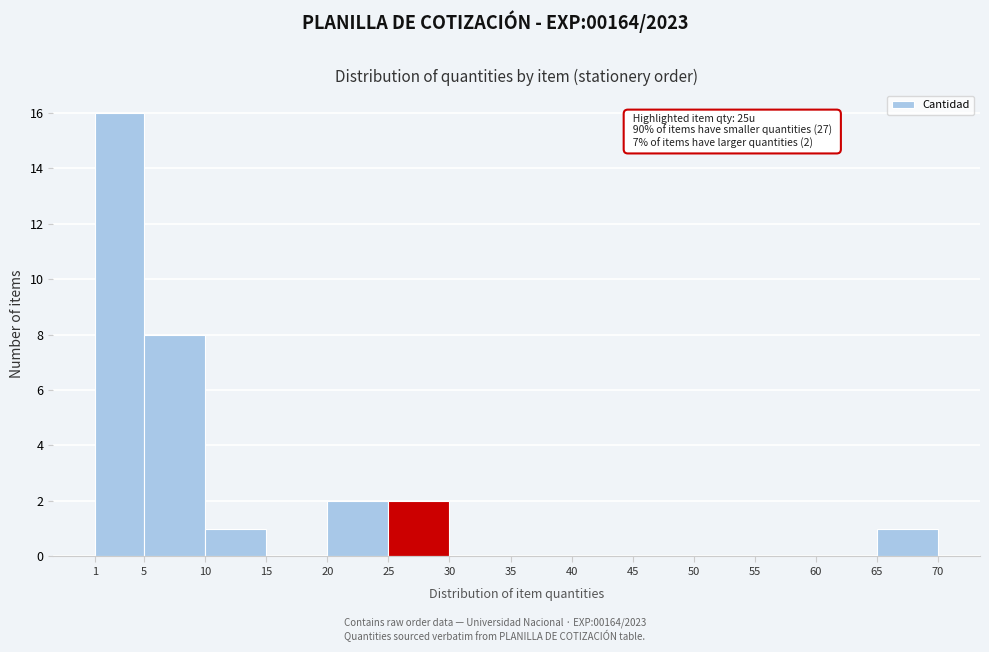

Over which range of the x-axis is the bar tallest?

1 to 5